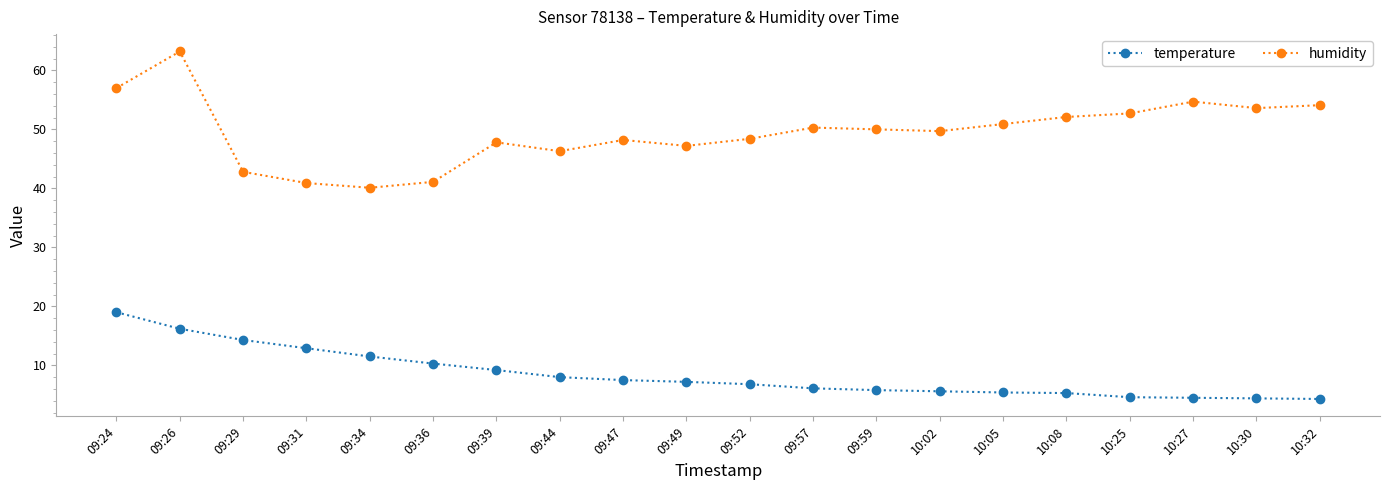

Does the chart have visible grid lines?

No